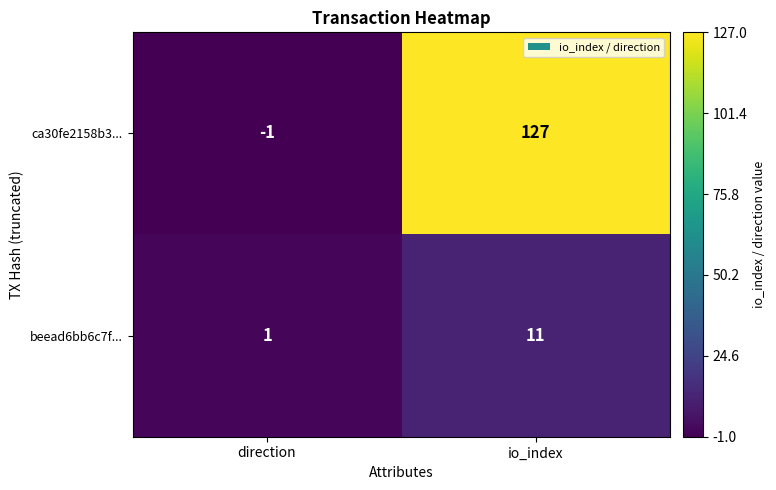

At which label does beead6bb6c7f... reach its peak?

io_index